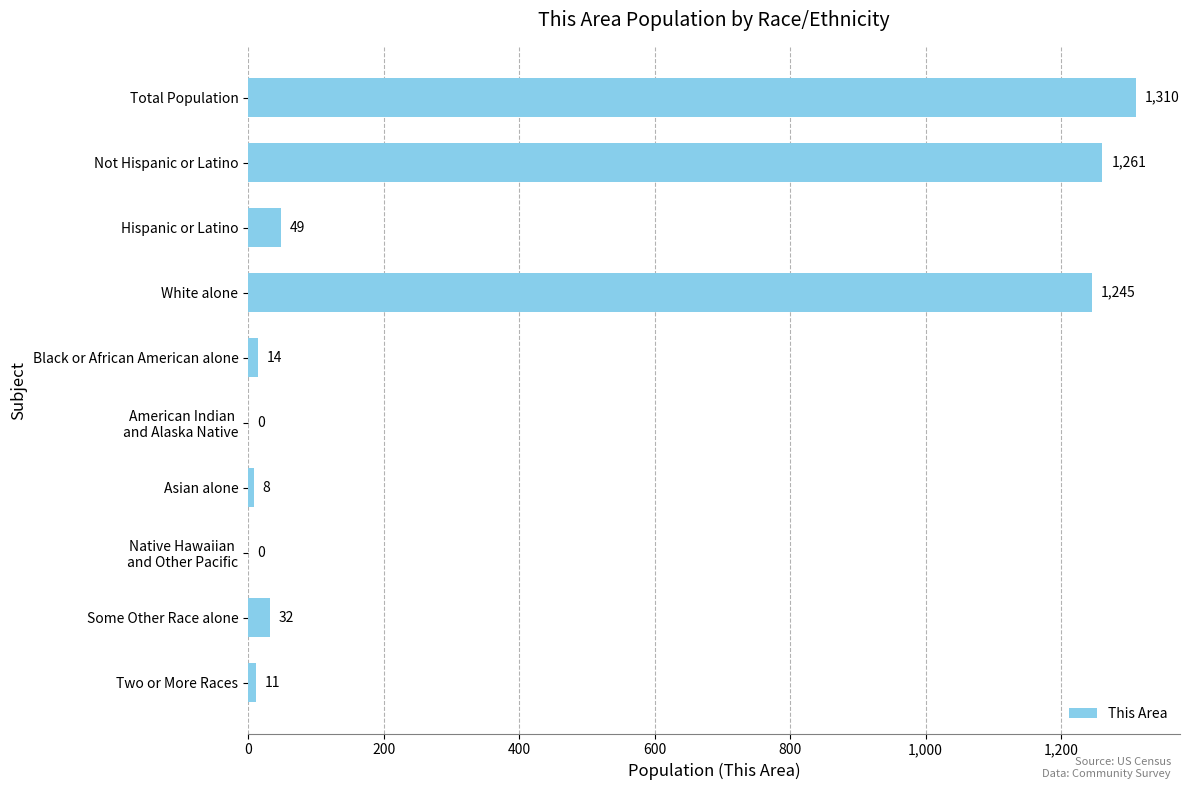

True or false: the data shows 49 at Hispanic or Latino.

True